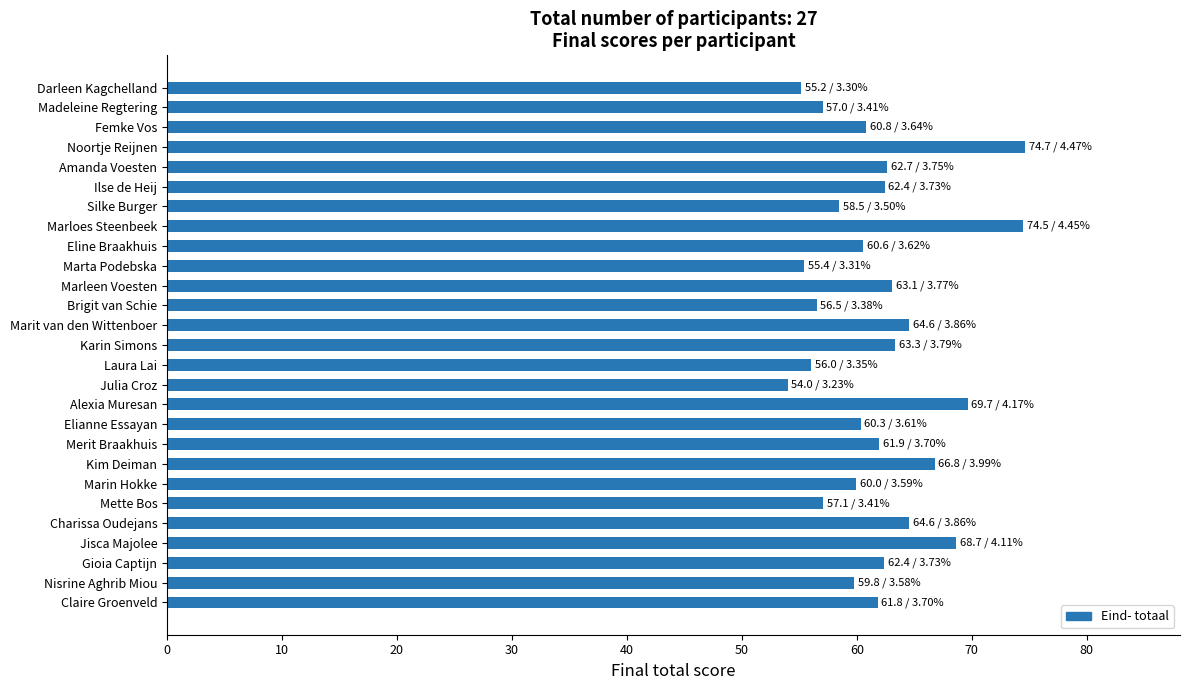

What is the change in value from Karin Simons to Silke Burger?

-4.9